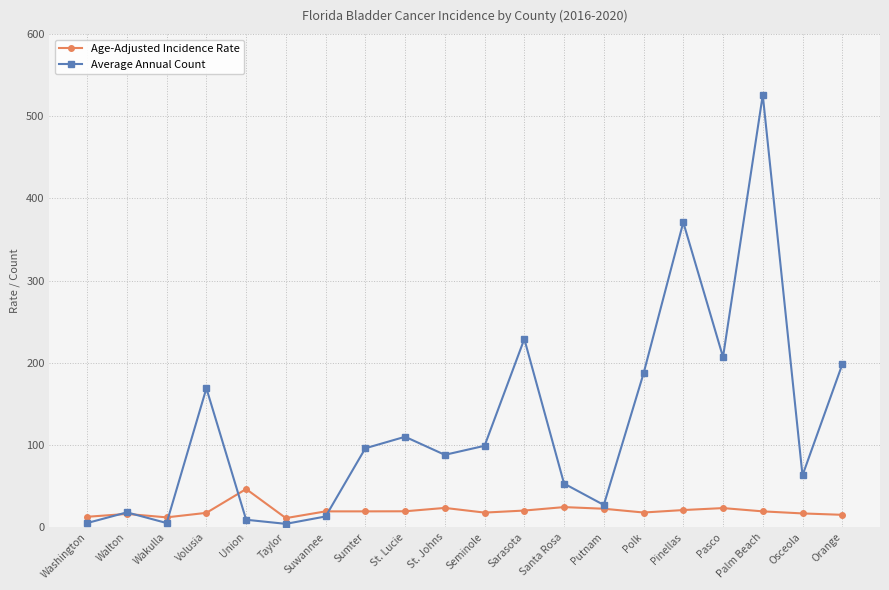

What is the label of the 2nd point from the left?

Walton